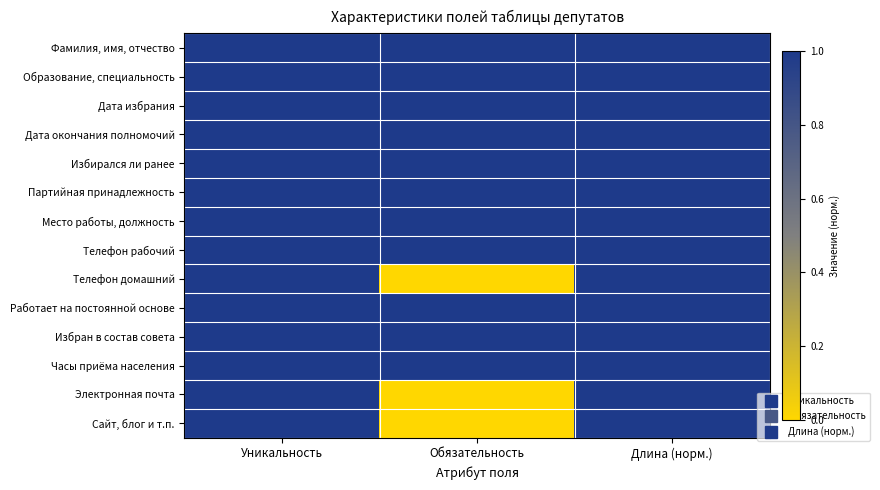

Between Длина (норм.) and Уникальность, which is larger?

Длина (норм.)